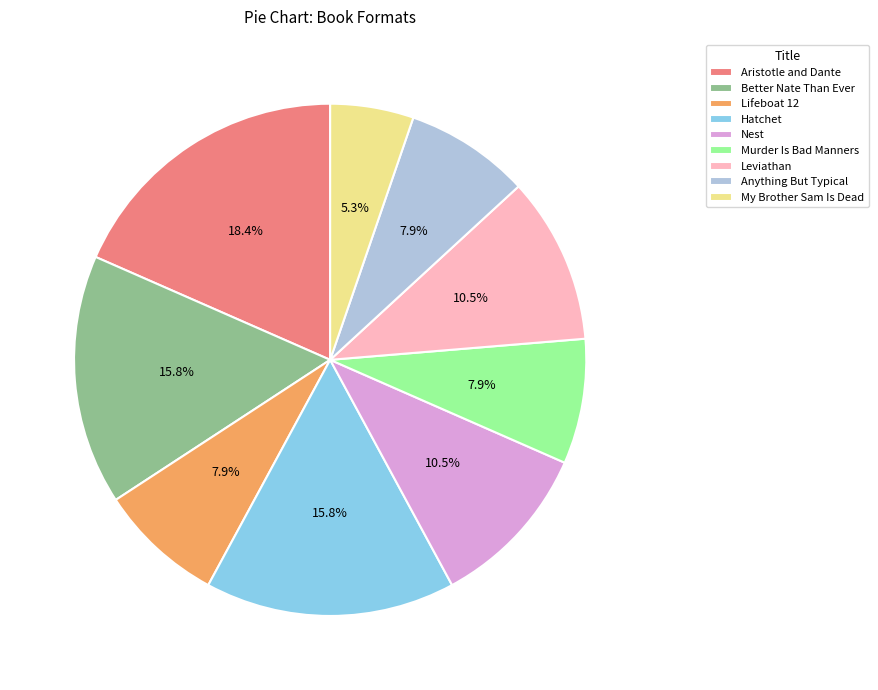

Approximately how many times larger is the value at Lifeboat 12 compared to Hatchet?

0.5